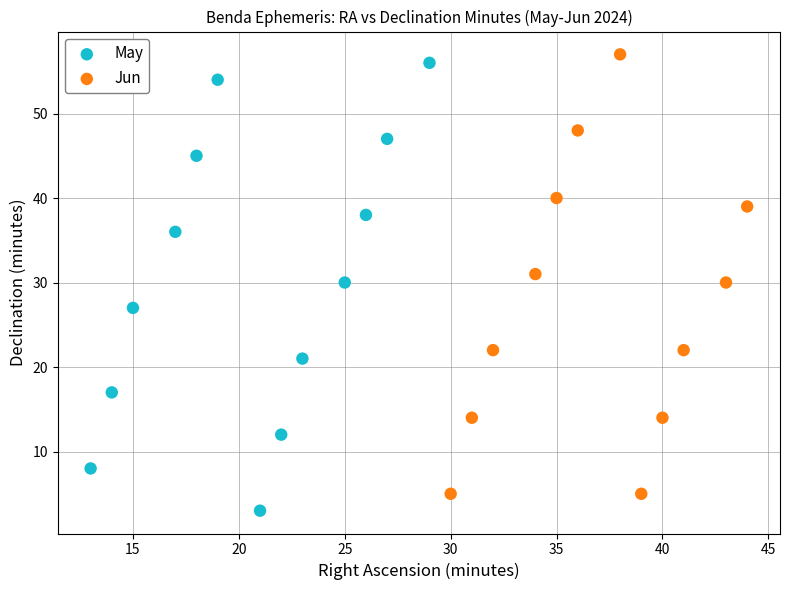

Which series contains the lowest Y value?

May